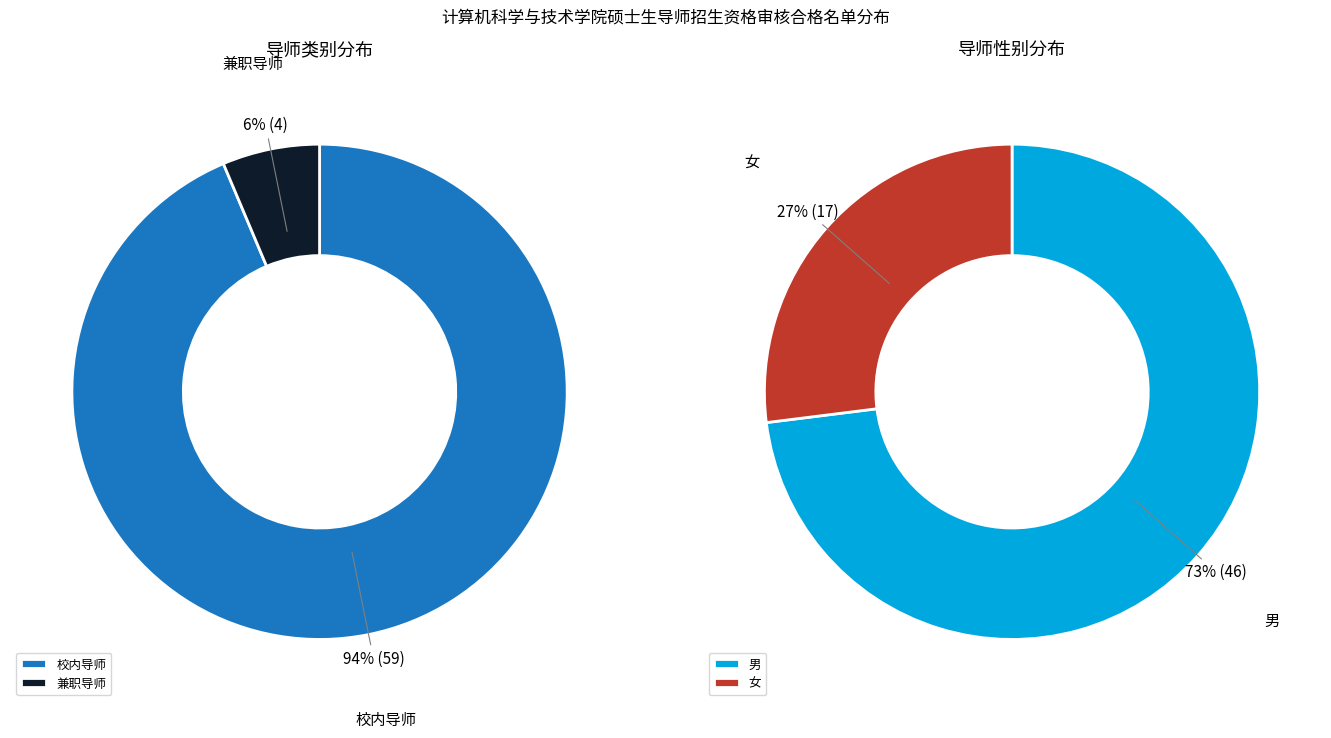

What is the change in value from 校内导师 to 兼职导师?

-55